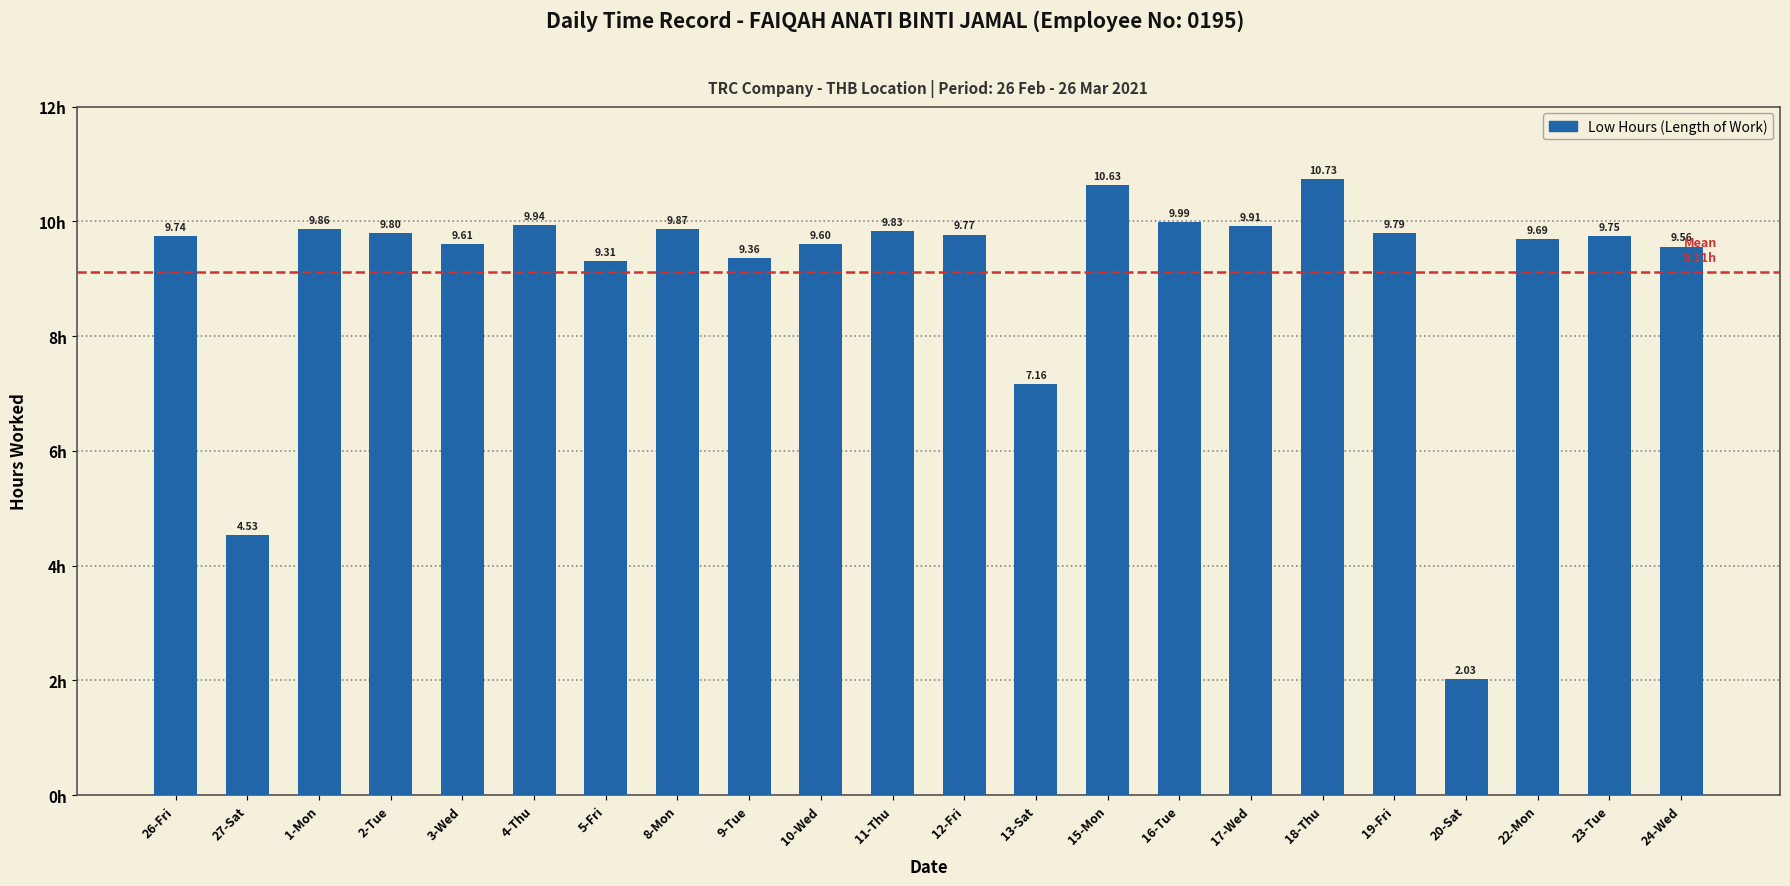

At which category does the chart reach its minimum across all series?

20-Sat